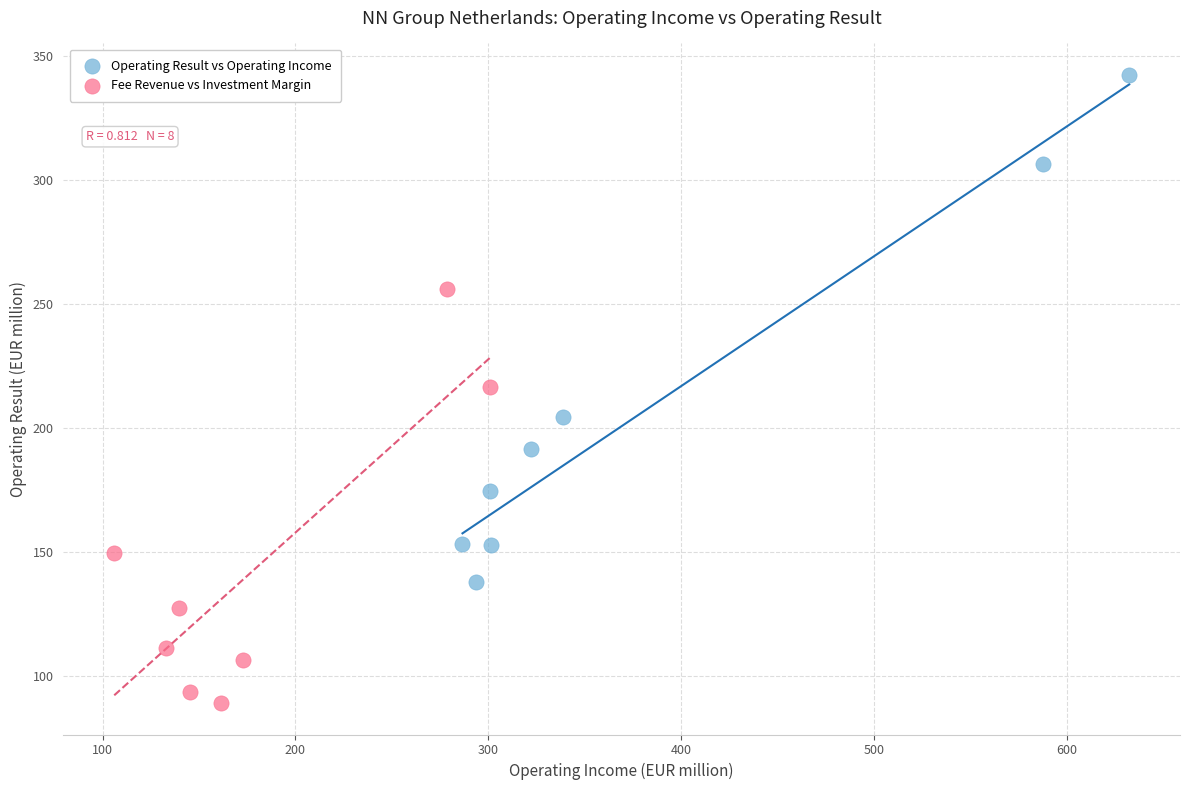

Which series reaches the maximum Y coordinate?

Operating Result vs Operating Income